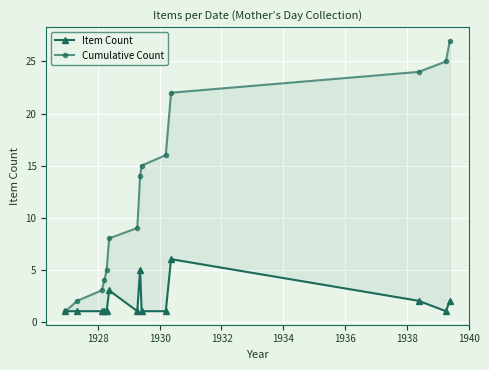

Which series has the widest spread of values?

Cumulative Count